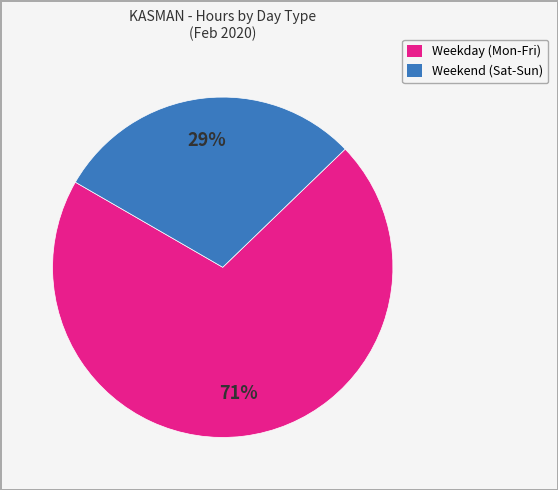

To the nearest percent, what is the average slice percentage?

50%